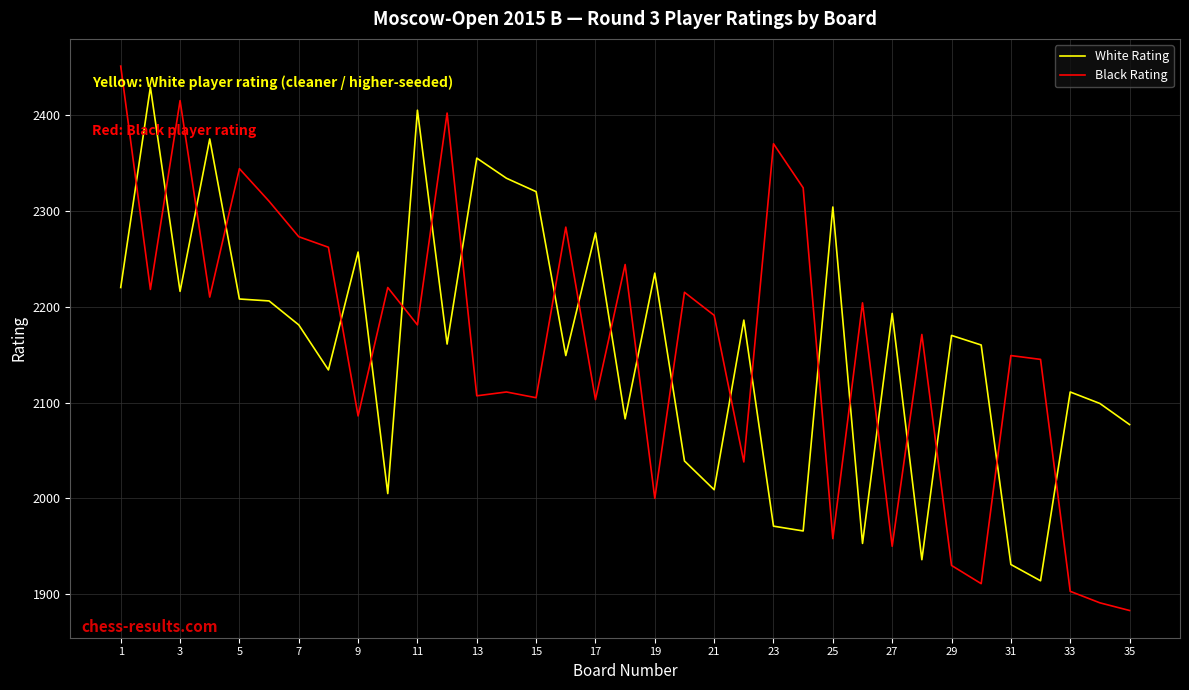

What is the difference between the maximum and minimum values in the White Rating series?

515